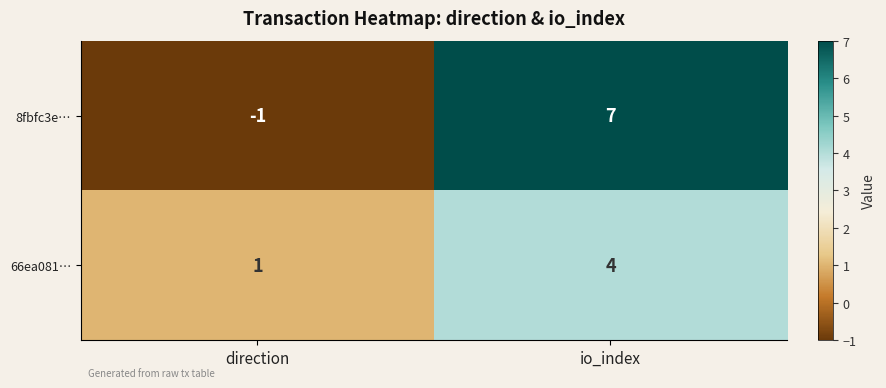

What is the maximum value for 66ea081…?

4